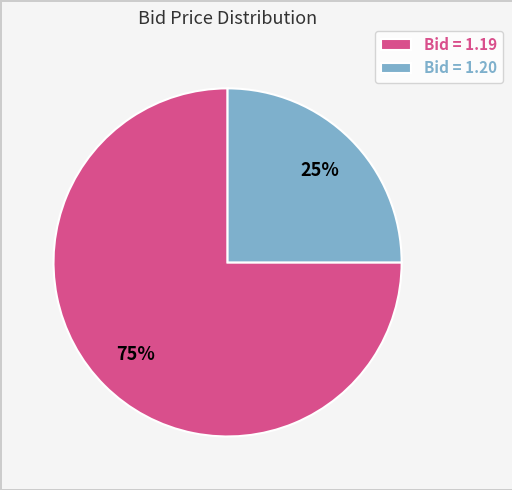

How many segments does this pie chart have?

2